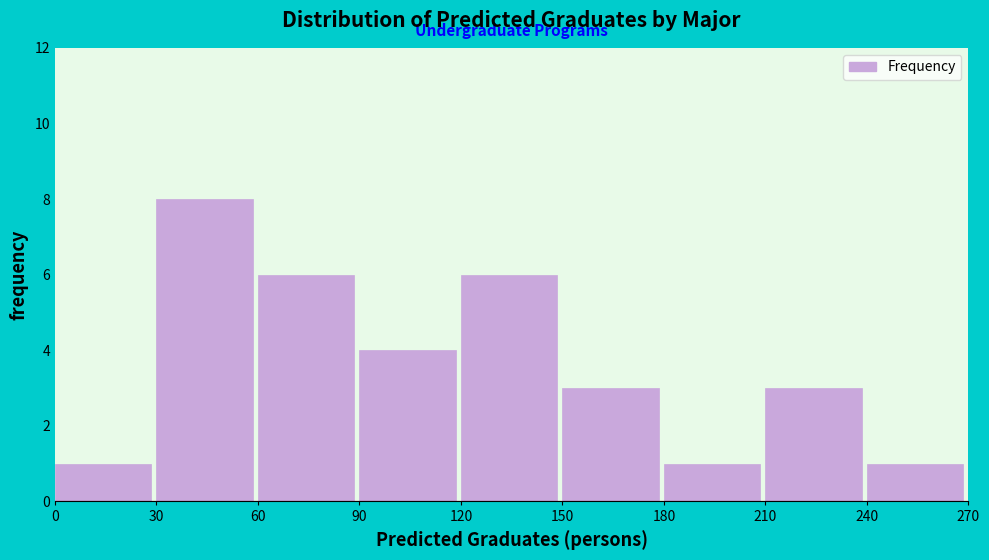

What is the height of the bar covering 180 to 210 on the x-axis? The values are not printed on the chart, so give them approximately, as read against the axis.

1